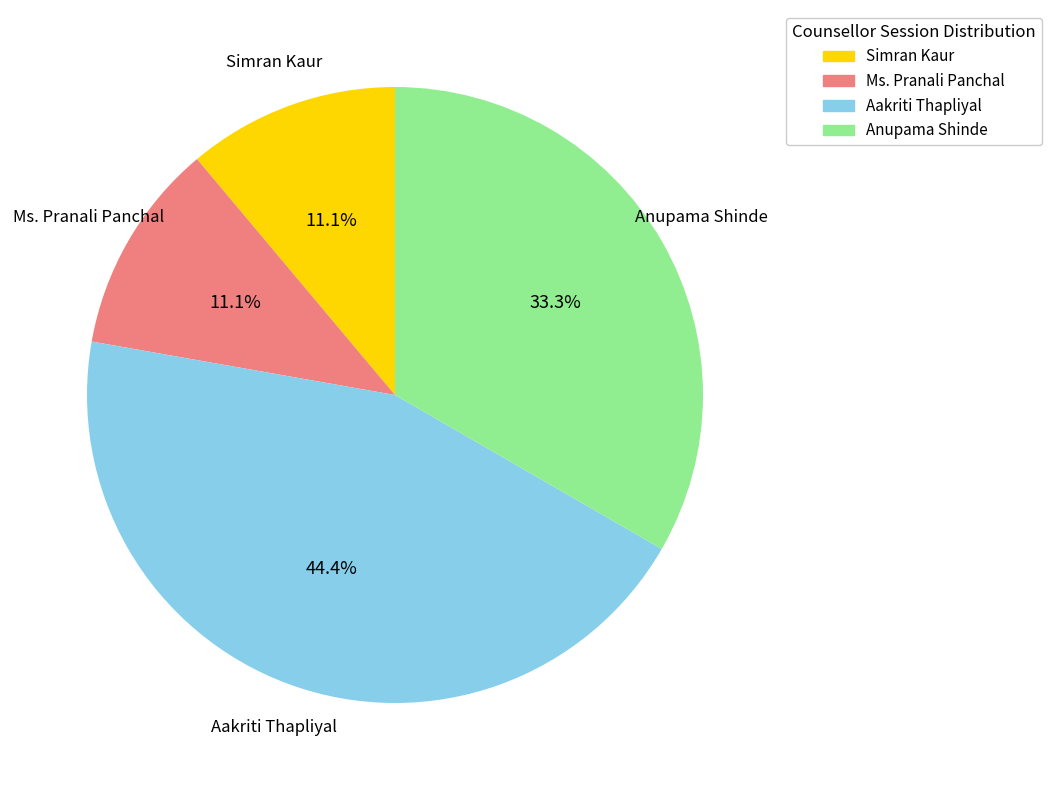

Is there a majority slice in this chart?

No